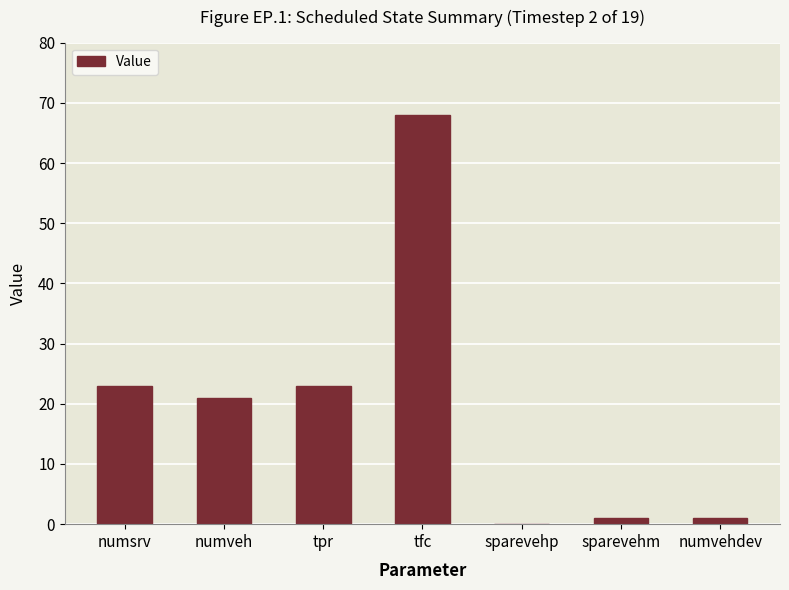

How many distinct data groups are displayed?

1